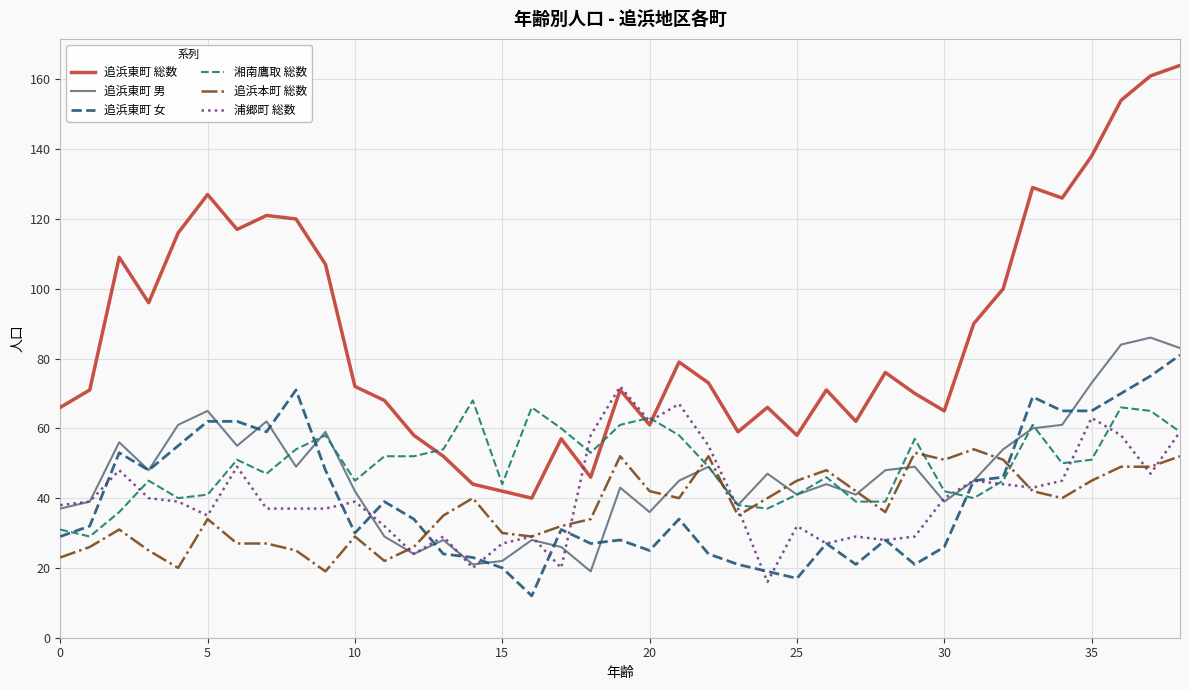

Which series has the largest range (max minus min)?

追浜東町 総数